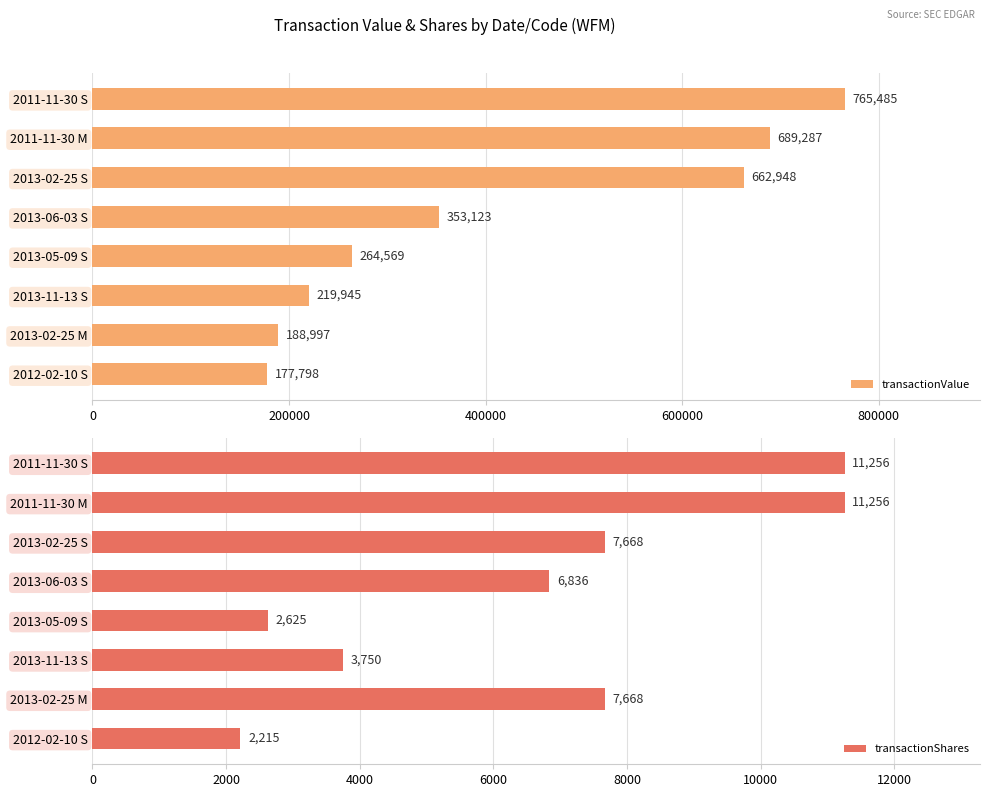

What is the average value of the transactionValue series?

415269